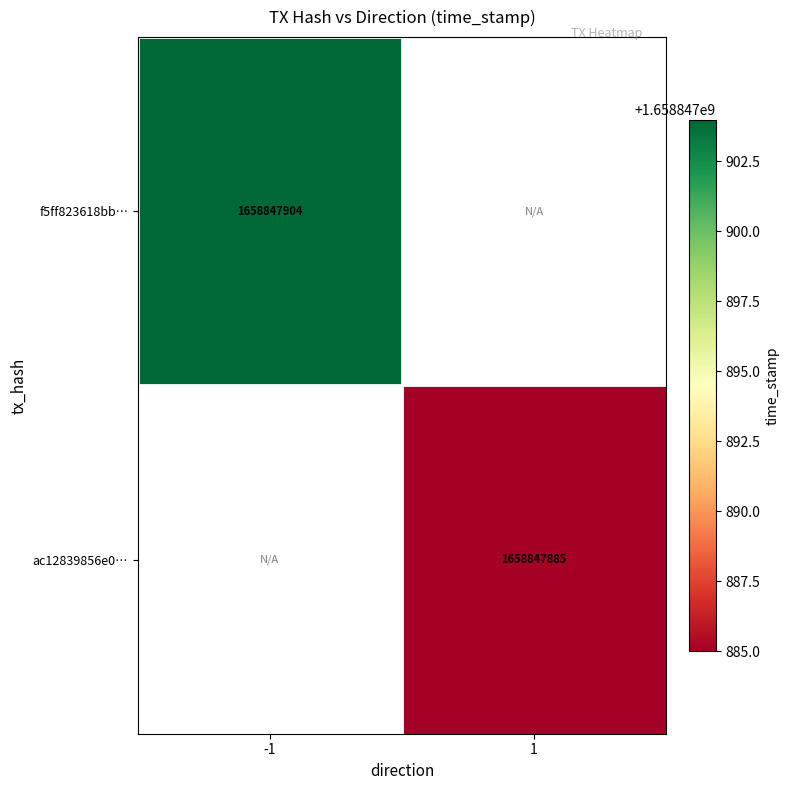

Is it true that f5ff823618bb9c75ea1b66aead1898e47c902ec equals -859996325 at 1?

False